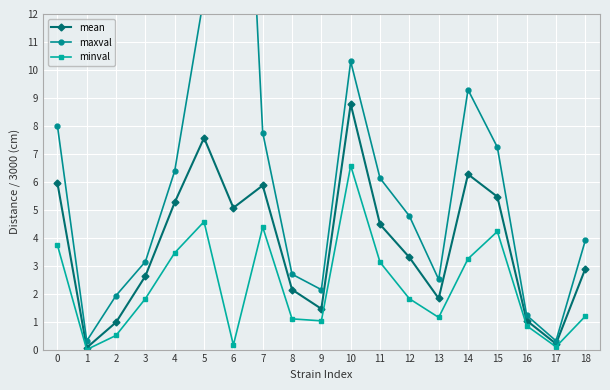

How many categories are shown in the chart?

19